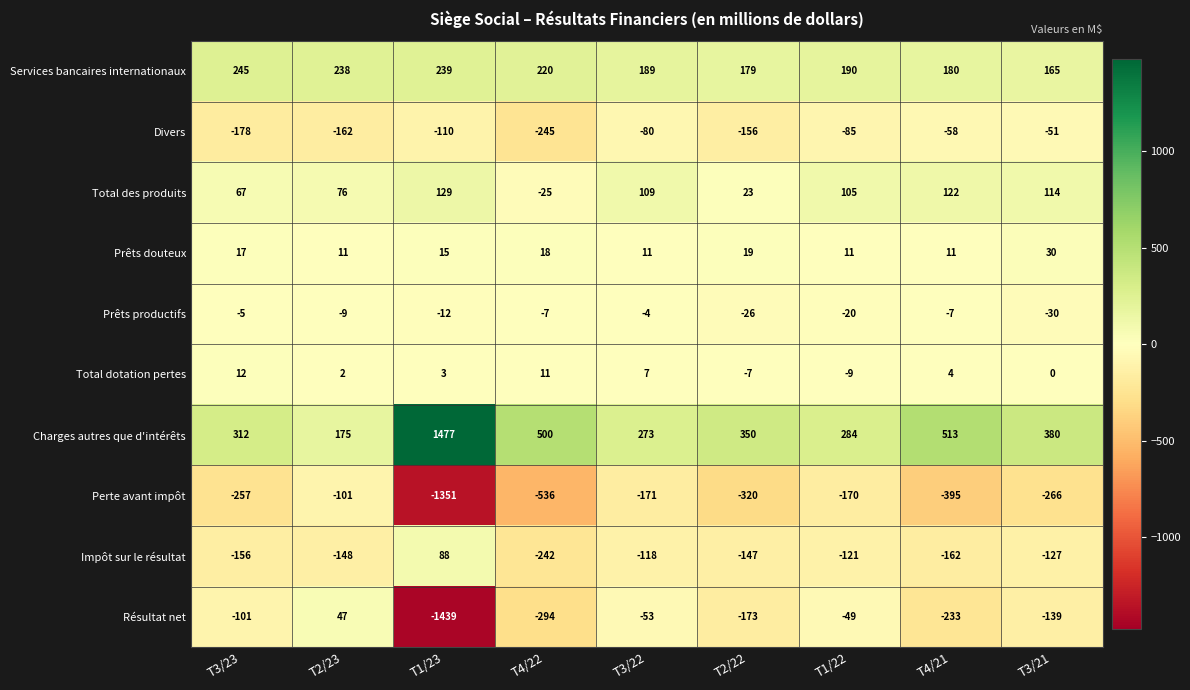

What is the spread (max minus min) of values at T2/23?

400